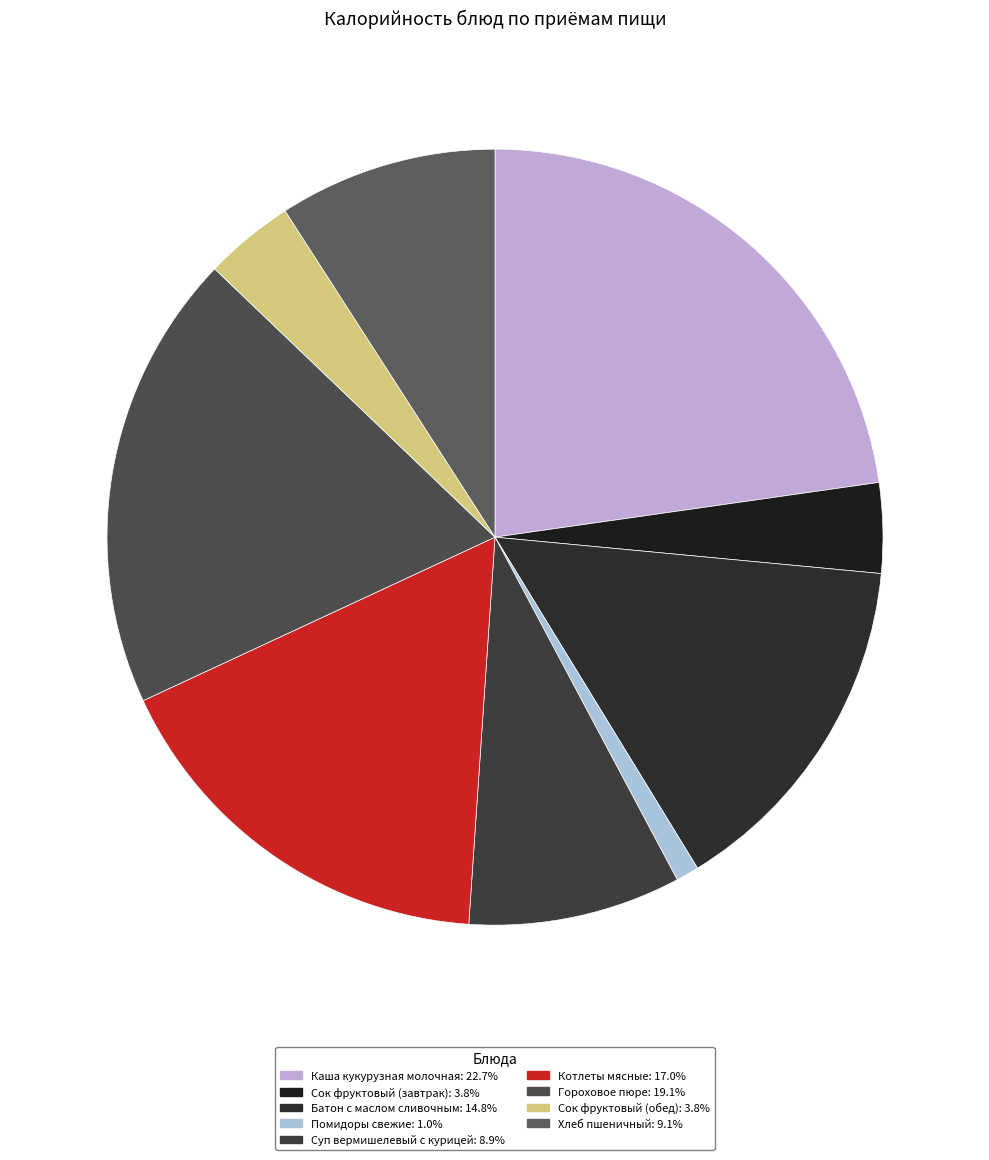

What is the ratio of the value at Батон с маслом сливочным to the value at Помидоры свежие?

15.4